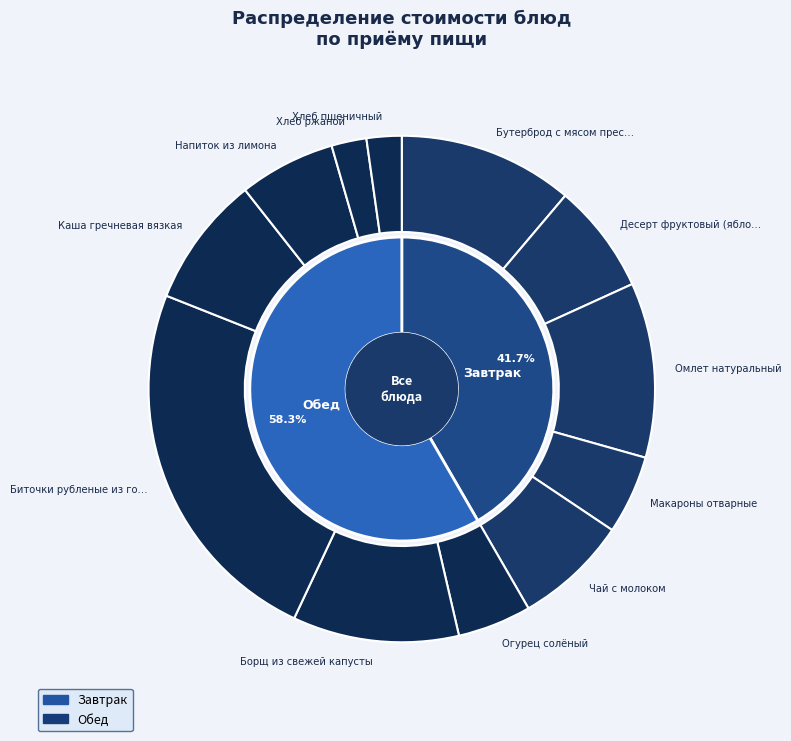

What is the largest slice in the pie chart?

Биточки рубленые из говядины